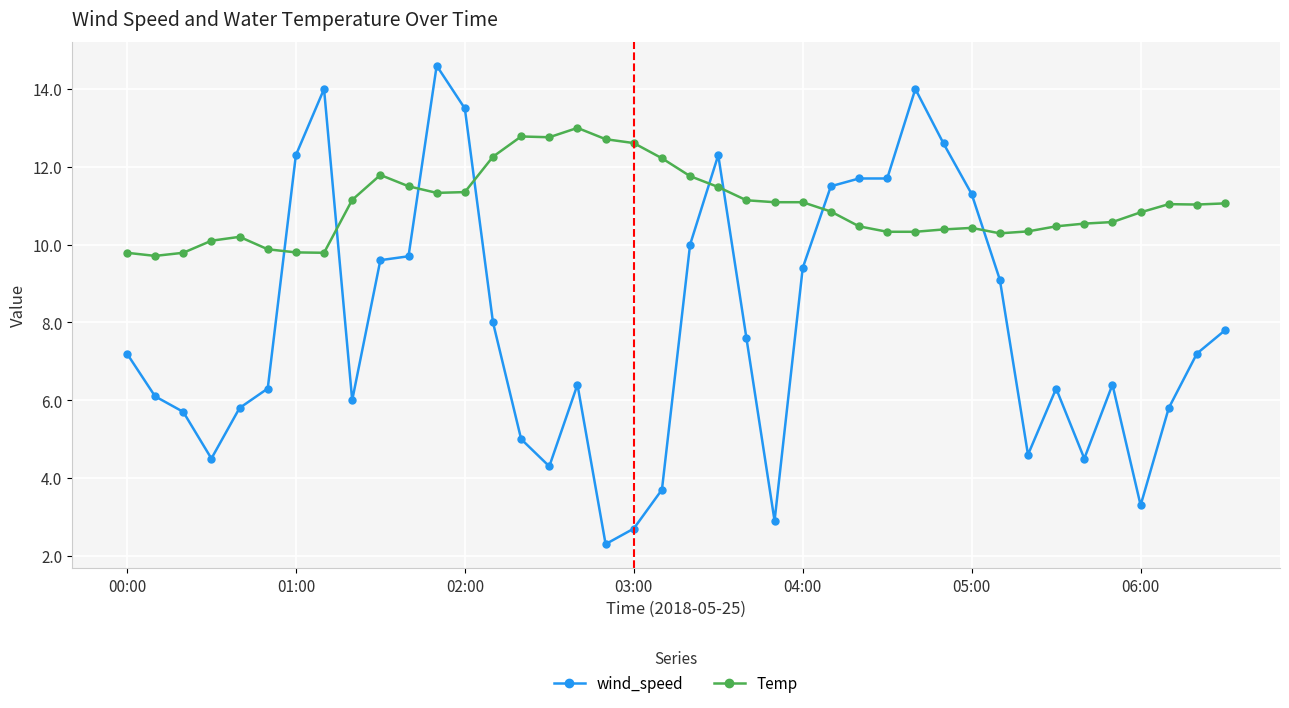

True or false: Temp has more than 2 interior local peaks.

True